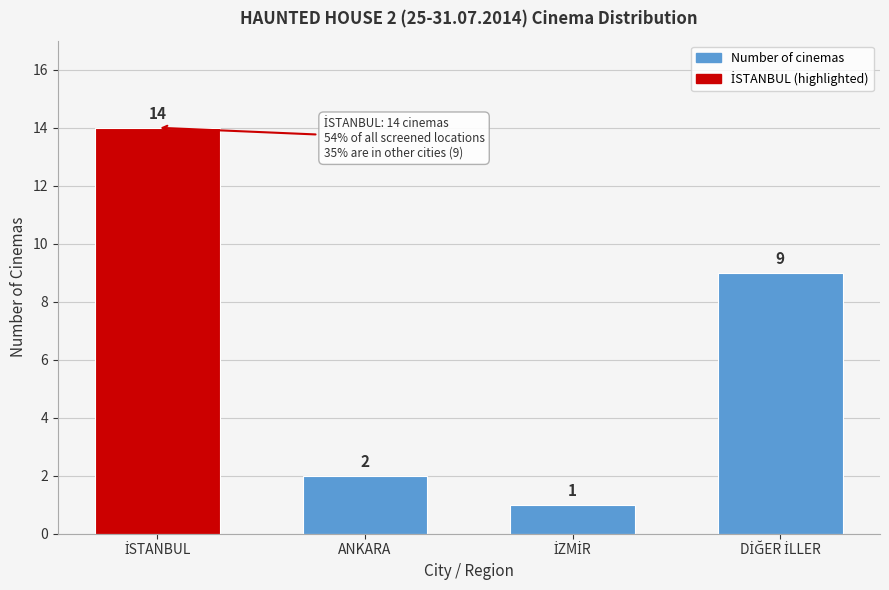

Reading right to left, list all the values displayed in this chart.

9	1	2	14